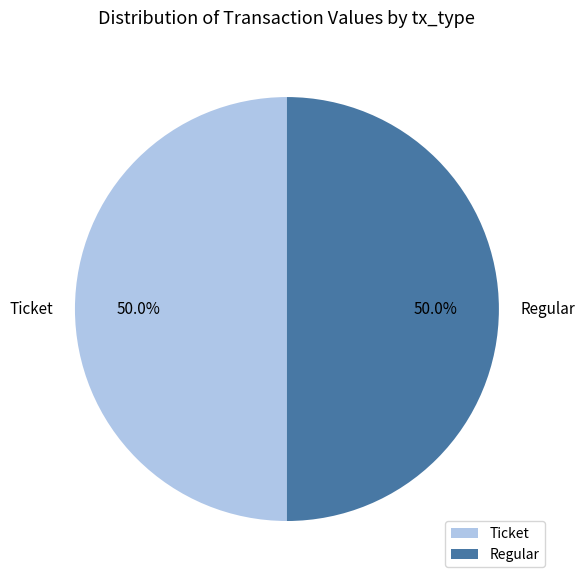

What is the ratio of the value at Regular to the value at Ticket?

1.0